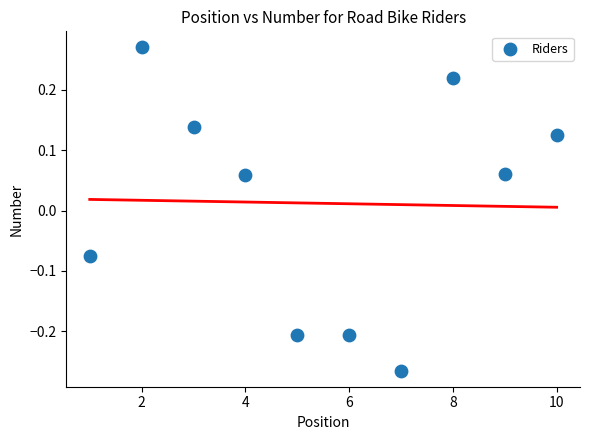

What is the range of X values (max minus min)?

9.0